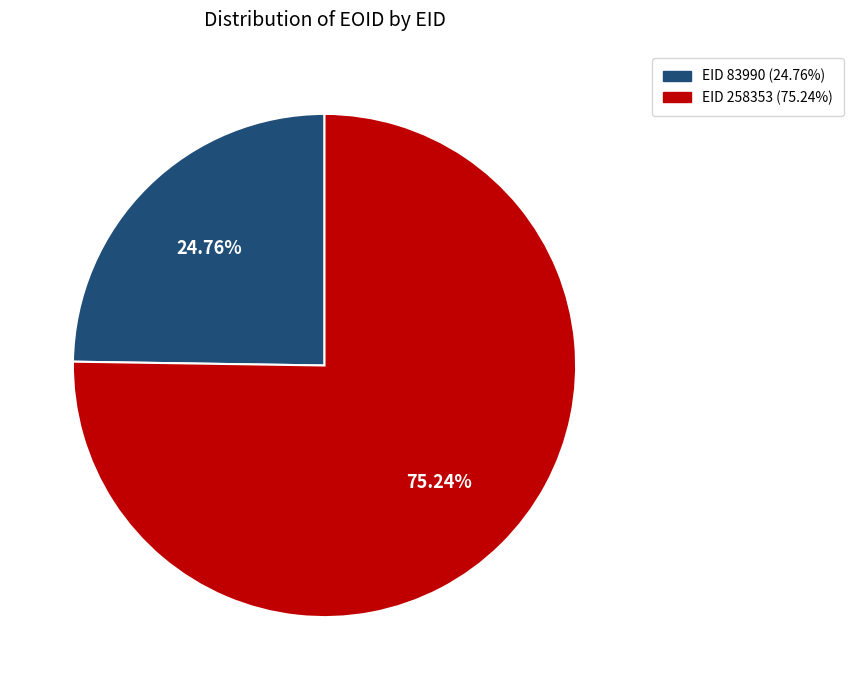

What is the ratio of the value at EID 258353 (75.24%) to the value at EID 83990 (24.76%)?

3.0